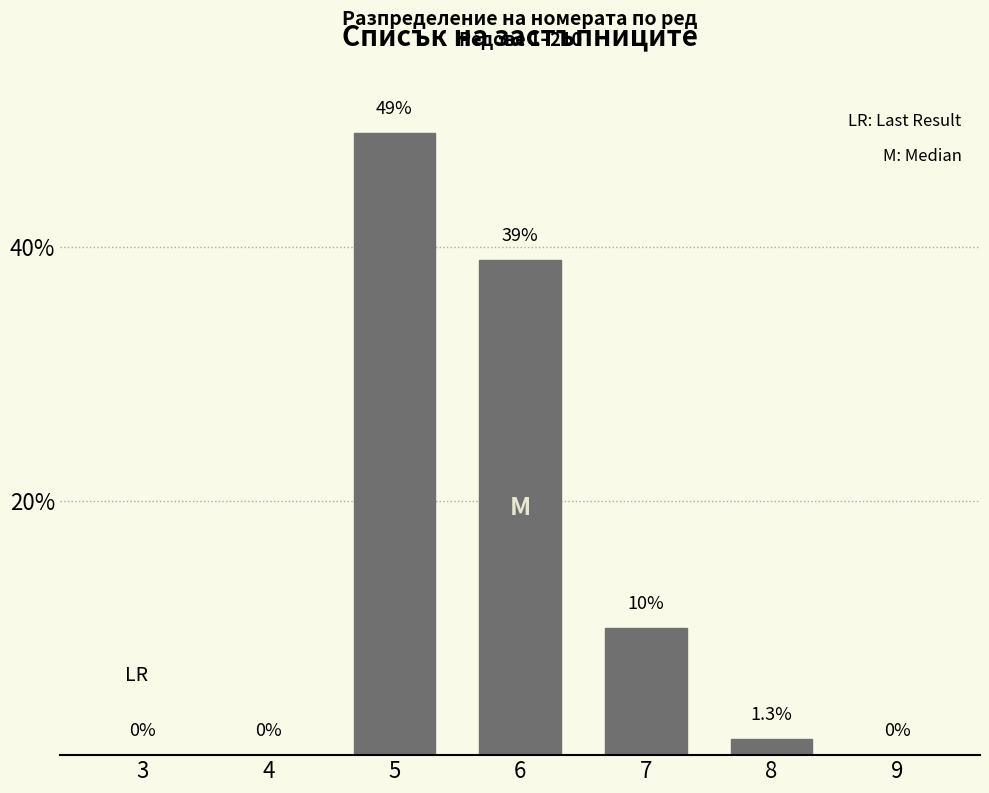

Reading left to right, transcribe all the data shown in this chart.

3=0.0	4=0.0	5=49.0	6=39.0	7=10.0	8=1.3	9=0.0